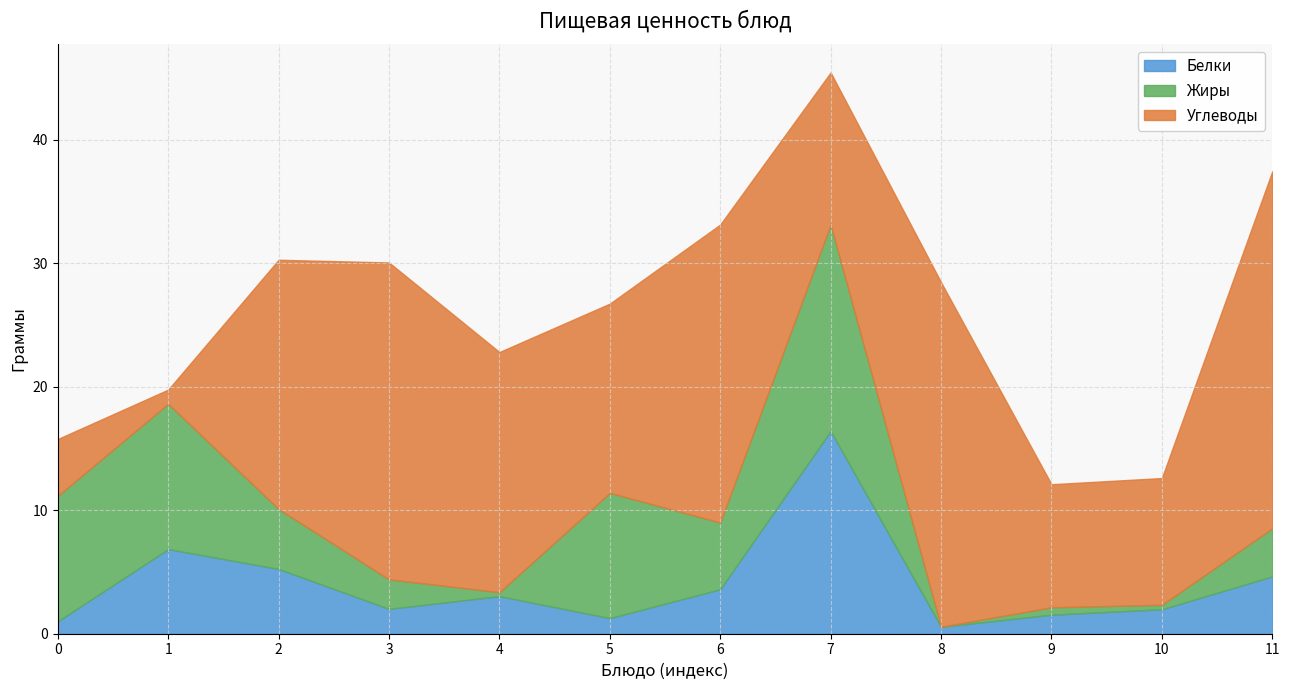

What is the maximum value for Белки?

16.4